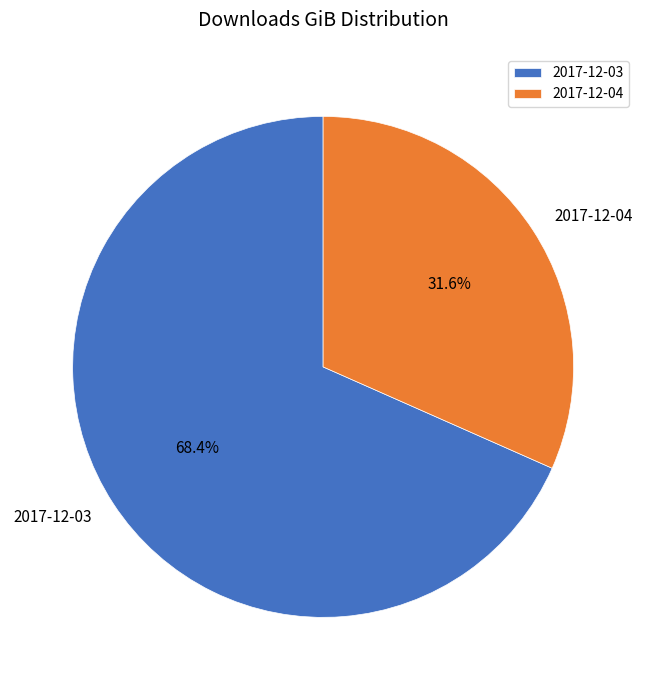

Count the number of slices in the pie.

2